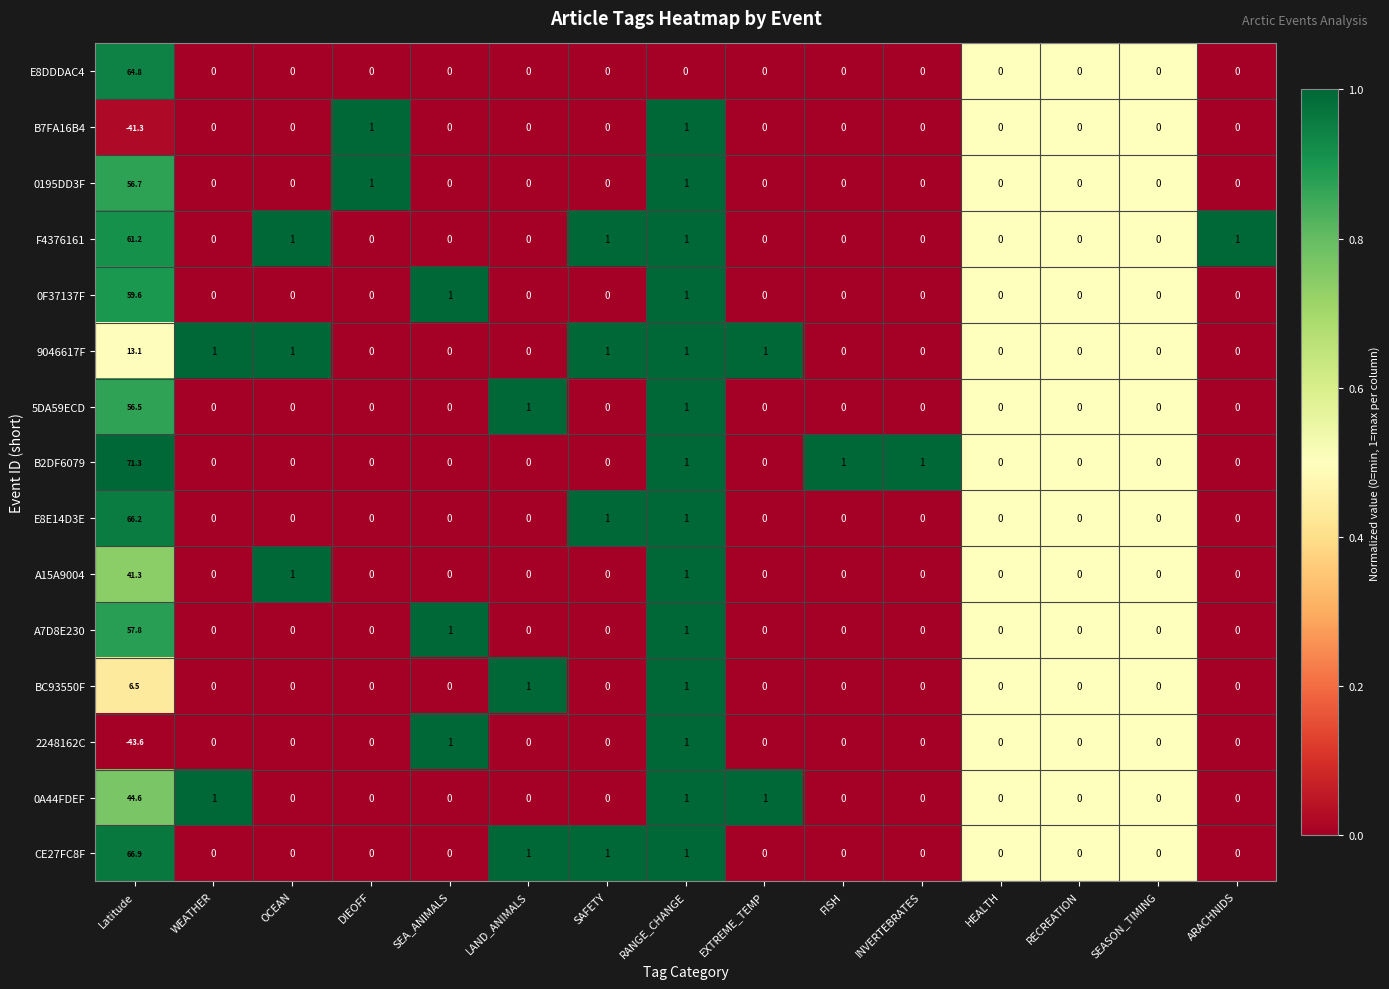

Which series has the widest spread of values?

B2DF6079